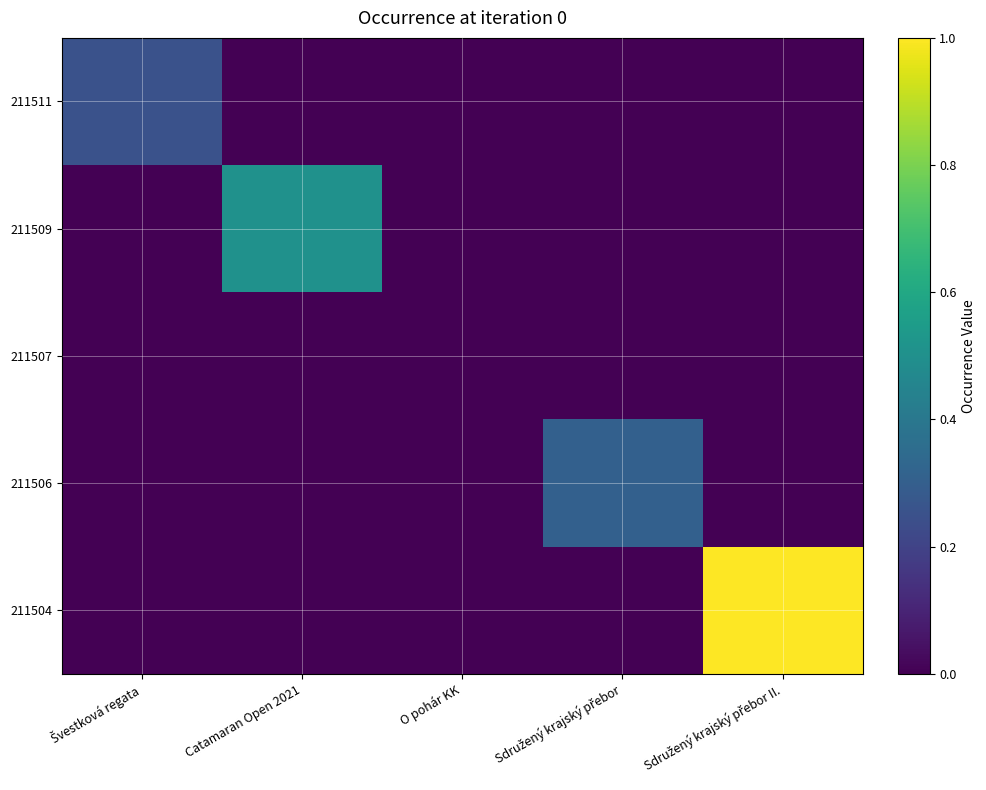

Reading left to right, what are all the values shown in this chart?

211511: Švestková regata=0.3	Catamaran Open 2021=0.0	O pohár KK=0.0	Sdružený krajský přebor=0.0	Sdružený krajský přebor II.=0.0
211509: Švestková regata=0.0	Catamaran Open 2021=0.5	O pohár KK=0.0	Sdružený krajský přebor=0.0	Sdružený krajský přebor II.=0.0
211507: Švestková regata=0.0	Catamaran Open 2021=0.0	O pohár KK=0.0	Sdružený krajský přebor=0.0	Sdružený krajský přebor II.=0.0
211506: Švestková regata=0.0	Catamaran Open 2021=0.0	O pohár KK=0.0	Sdružený krajský přebor=0.3	Sdružený krajský přebor II.=0.0
211504: Švestková regata=0.0	Catamaran Open 2021=0.0	O pohár KK=0.0	Sdružený krajský přebor=0.0	Sdružený krajský přebor II.=1.0